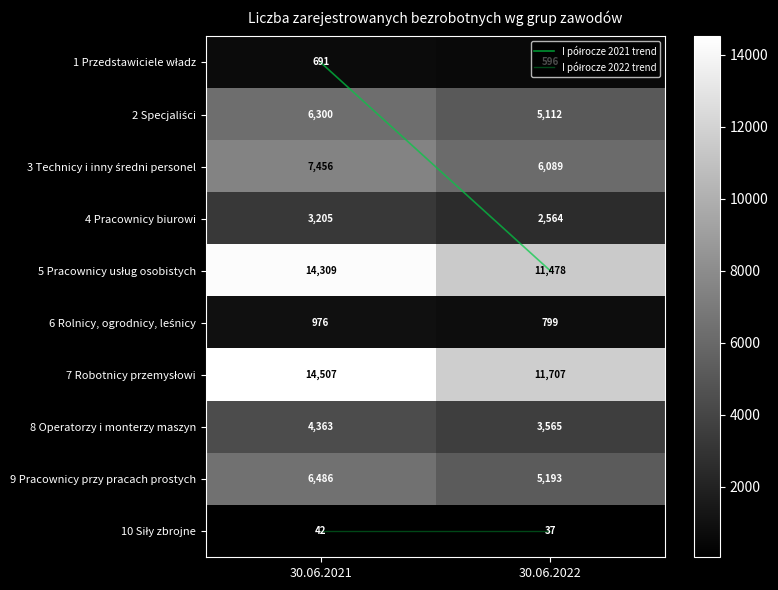

What is the spread (max minus min) of values at 30.06.2022?

11670